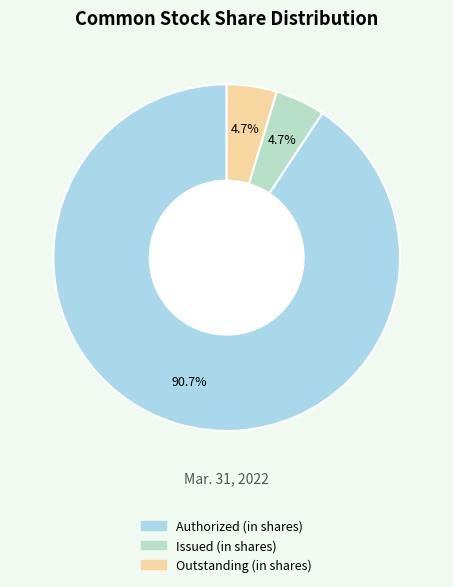

Approximately how many times larger is the value at Outstanding (in shares) compared to Authorized (in shares)?

0.1